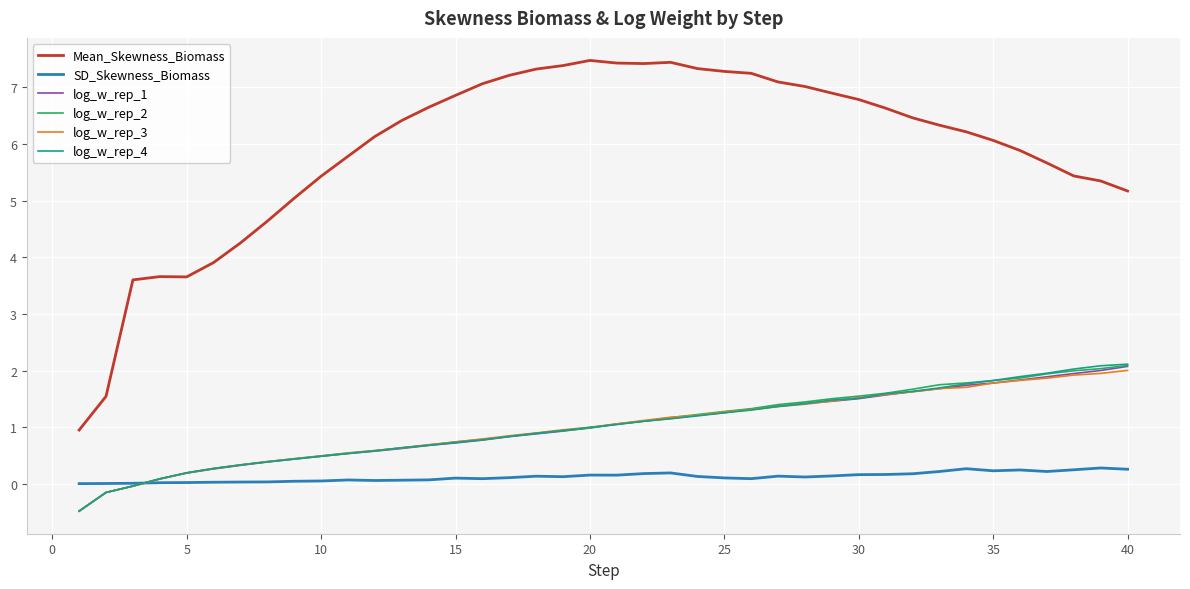

Which series has the largest total across all categories?

Mean_Skewness_Biomass